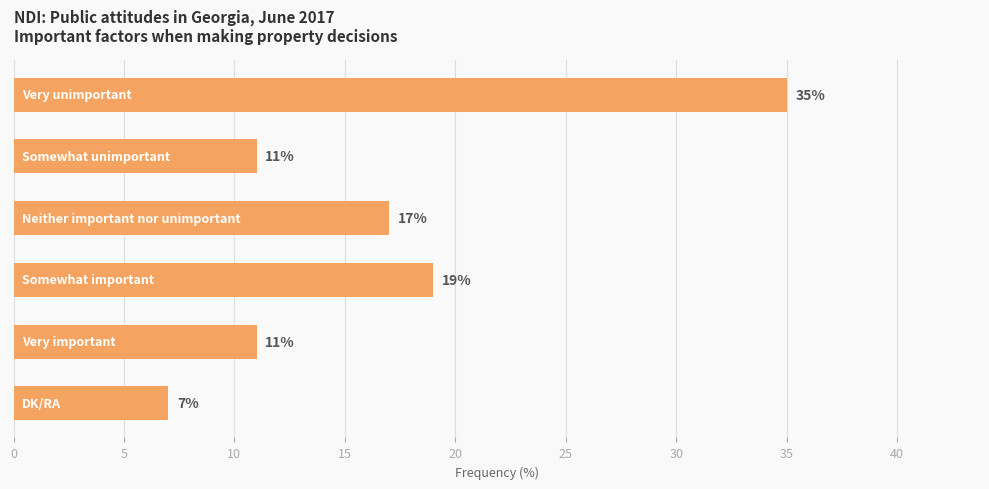

What is the smallest value displayed?

7